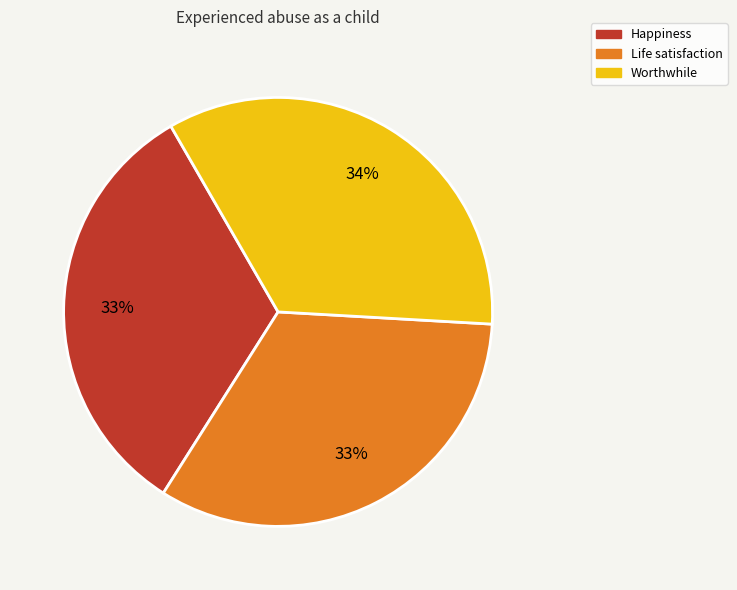

How many segments does this pie chart have?

3